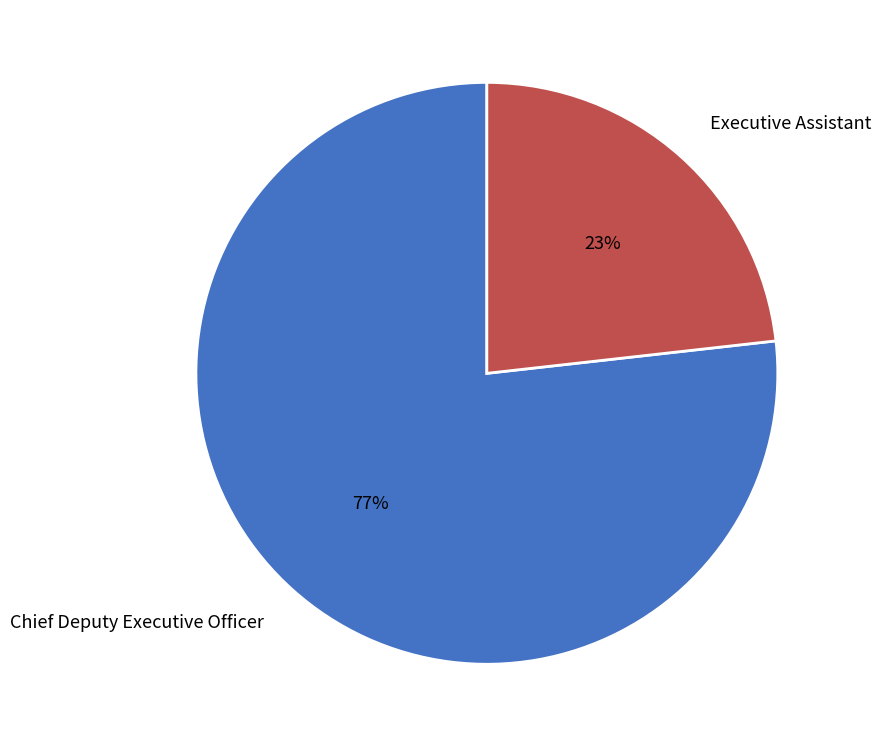

The Executive Assistant slice represents 30% of the pie. True or false?

False